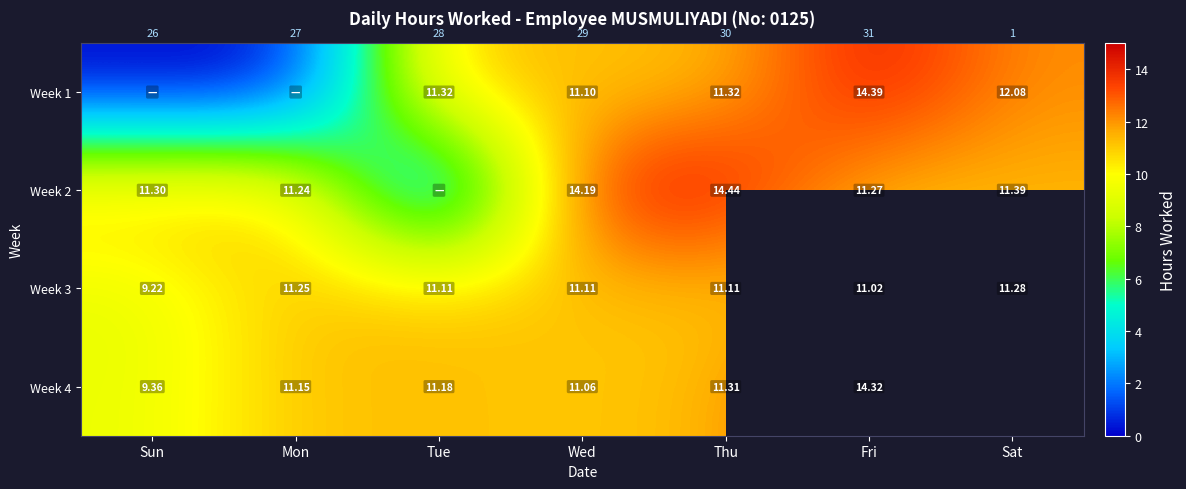

Is the value of Week 3 at Thu greater than the value of Week 4 at Wed?

Yes